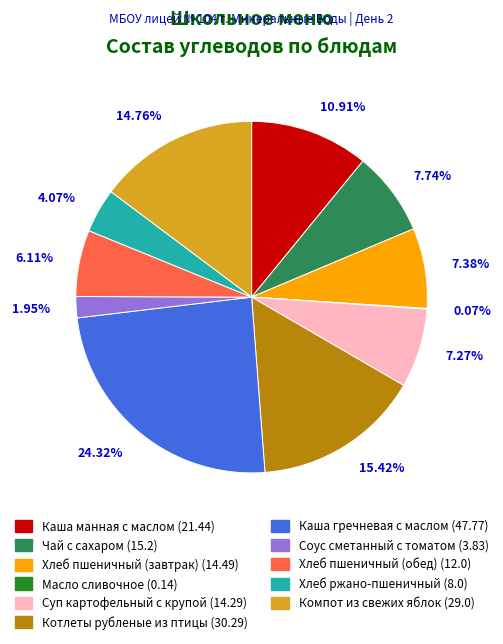

Count the number of slices in the pie.

11